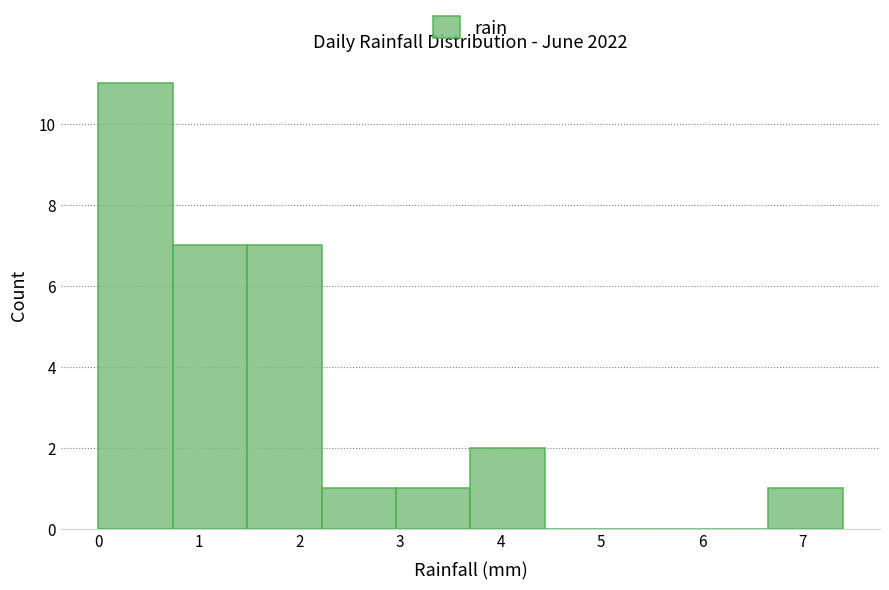

Which range on the x-axis has the tallest bar?

0.00 to 0.74